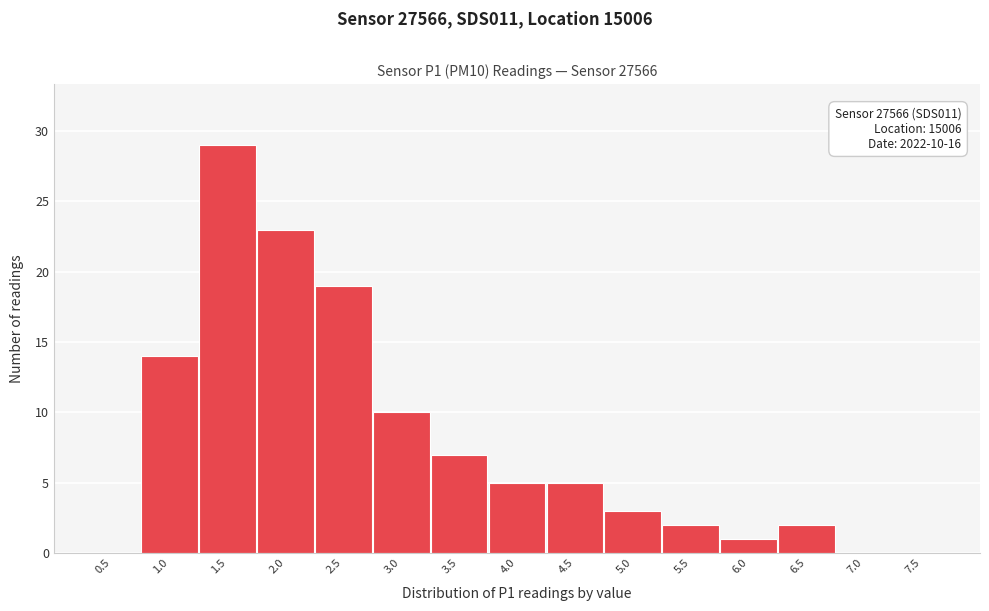

Reading right to left, transcribe all the data shown in this chart.

7.5=0	7.0=0	6.5=2	6.0=1	5.5=2	5.0=3	4.5=5	4.0=5	3.5=7	3.0=10	2.5=19	2.0=23	1.5=29	1.0=14	0.5=0